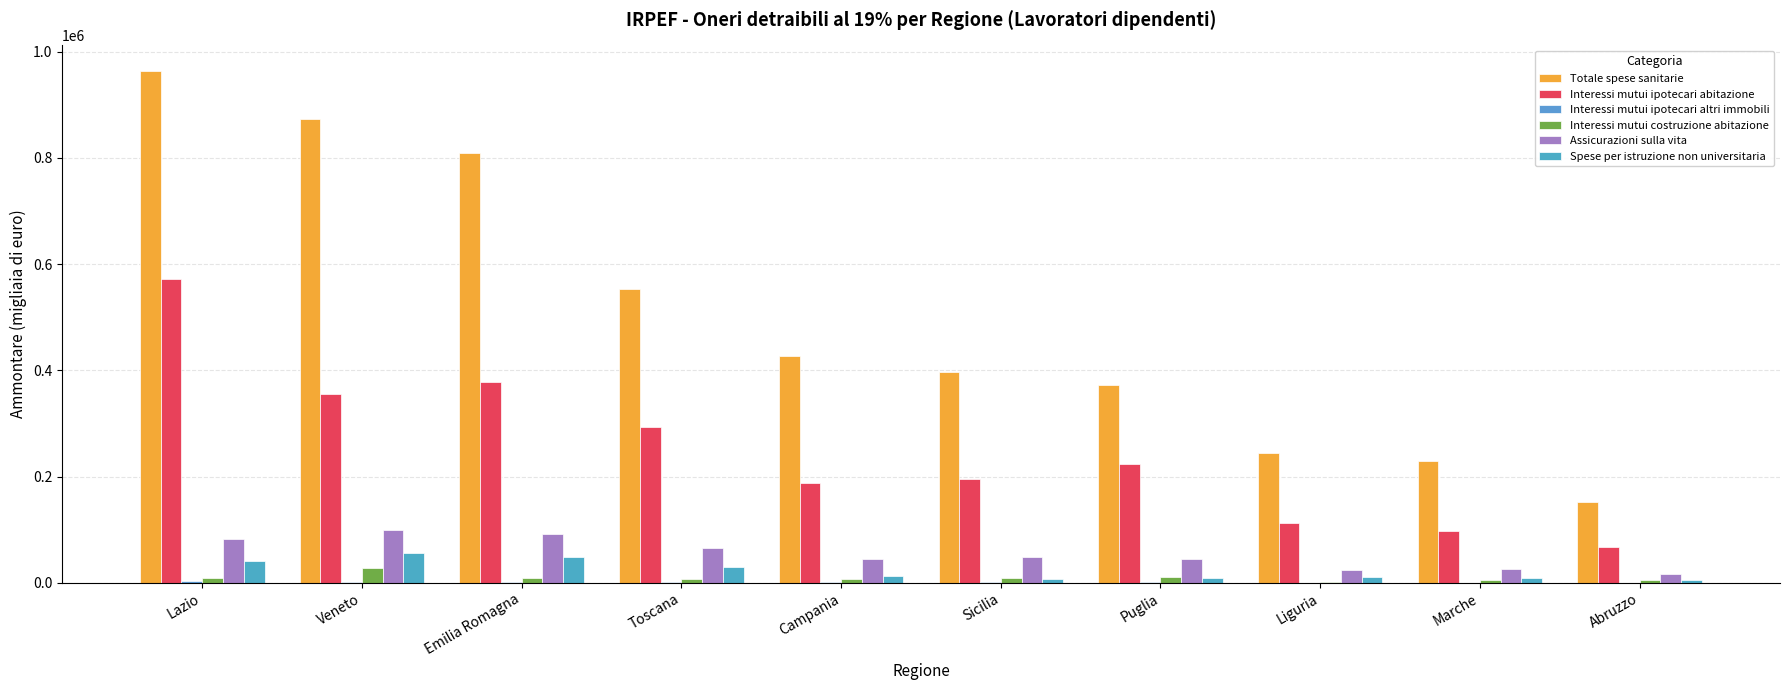

Between Marche and Puglia, which is larger?

Puglia